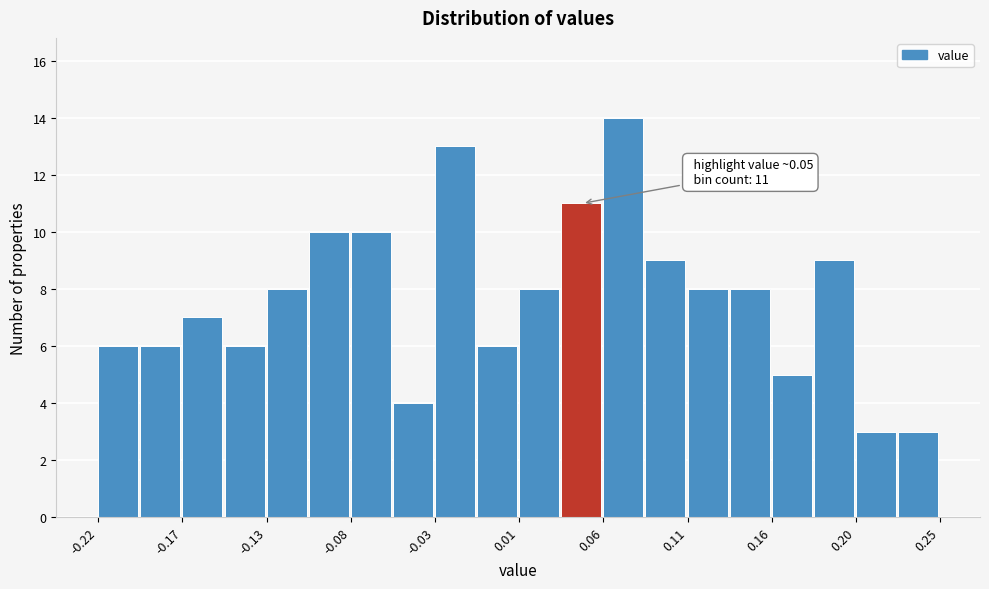

Which range on the x-axis has the tallest bar?

0.060 to 0.085